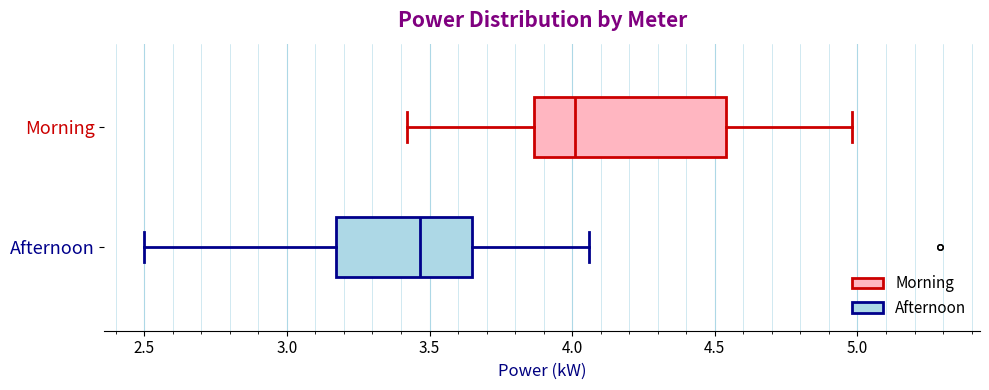

Where does the right whisker of the box for Afternoon end on the x-axis? The values are not printed on the chart, so give them approximately, as read against the axis.

4.05